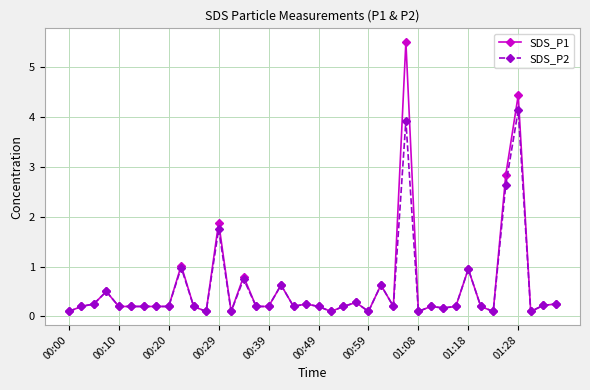

Which series has the widest spread of values?

SDS_P1